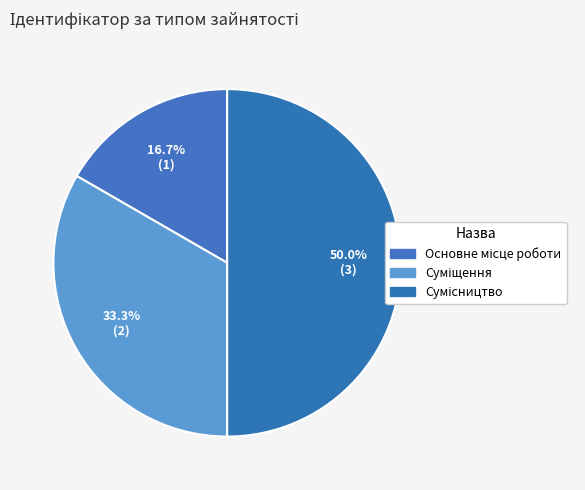

Is it true that Основне місце роботи is 23% of the pie?

False